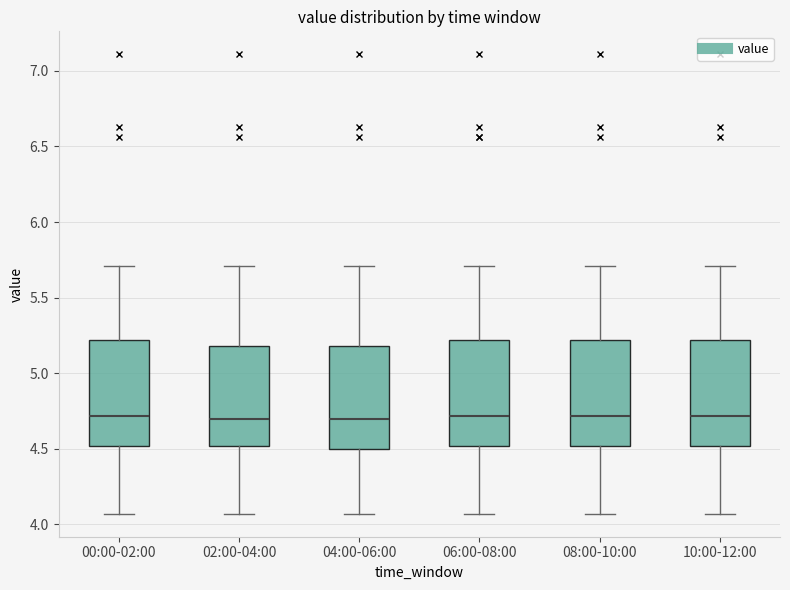

Where is the upper edge of the box for 10:00-12:00 on the y-axis? The values are not printed on the chart, so give them approximately, as read against the axis.

5.20